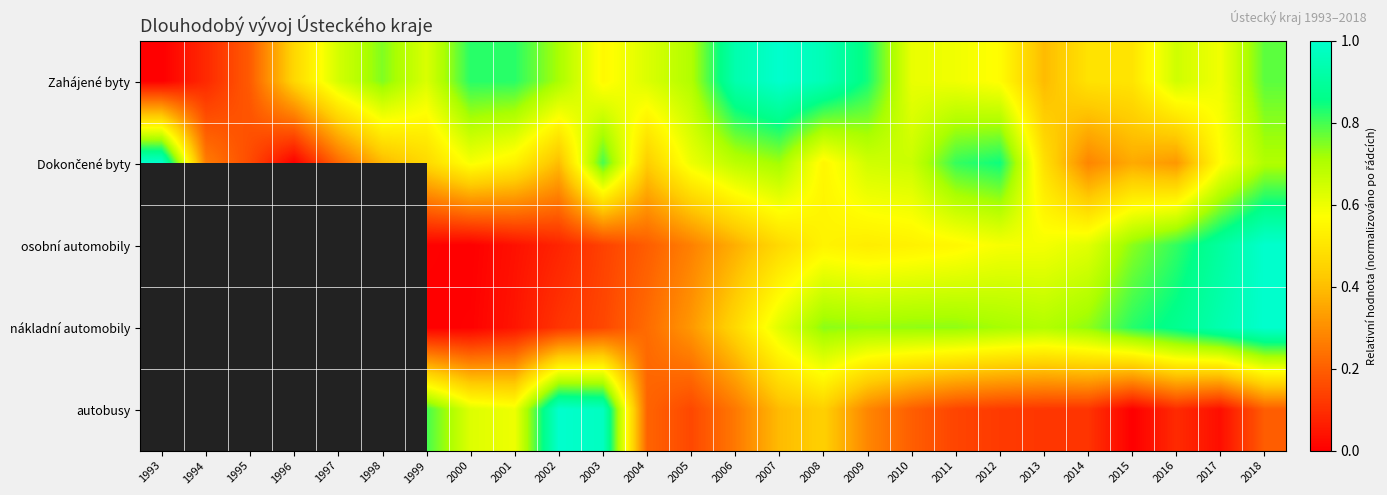

Which series has the largest range (max minus min)?

Zahájené byty